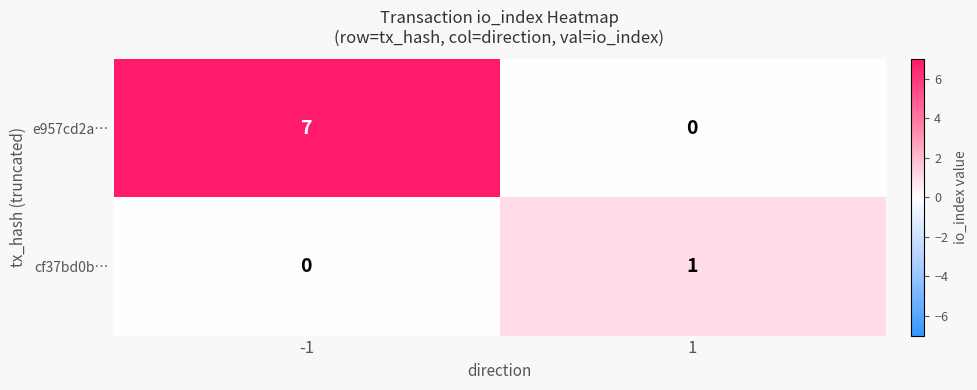

What is the greatest value displayed?

7